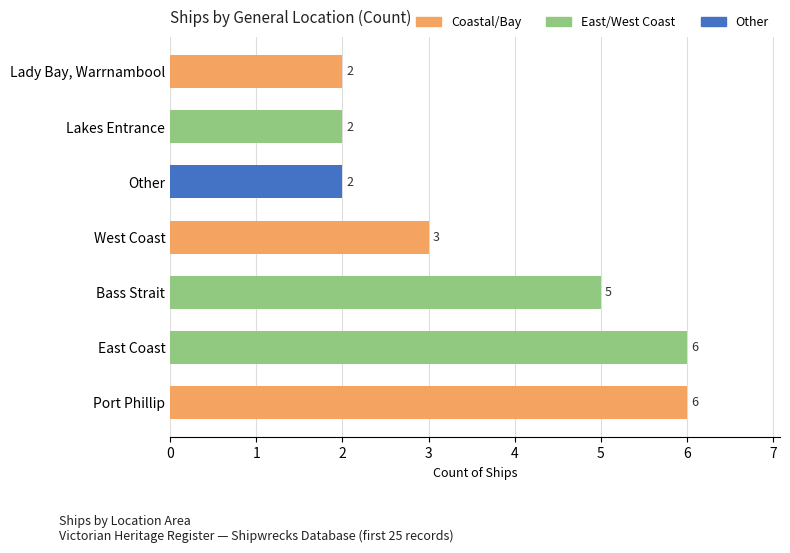

The value at West Coast is 4. True or false?

False